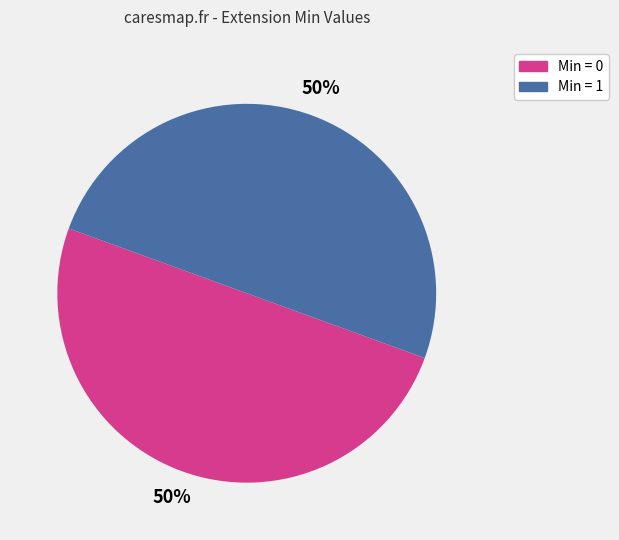

To the nearest percent, what is the average slice percentage?

50%